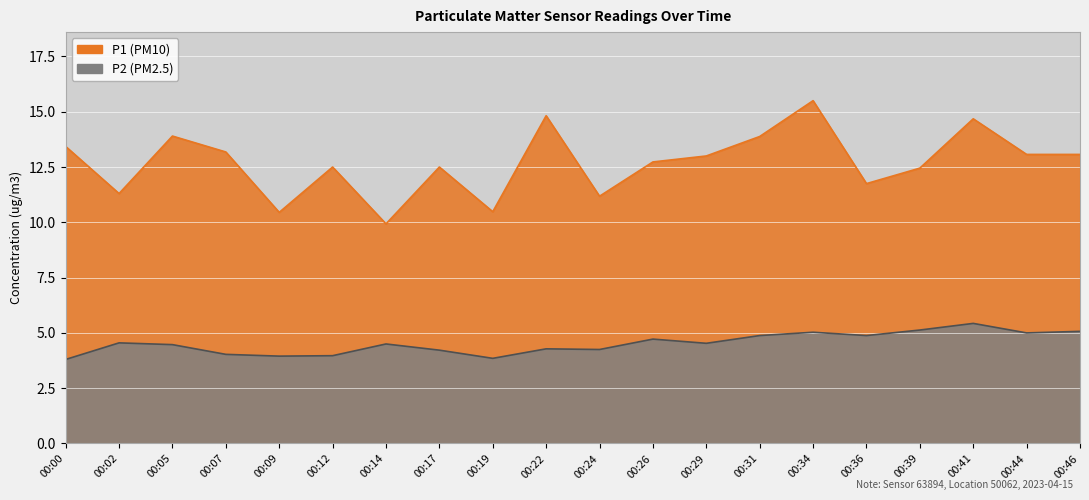

At how many categories does at least one series exceed 12?

14